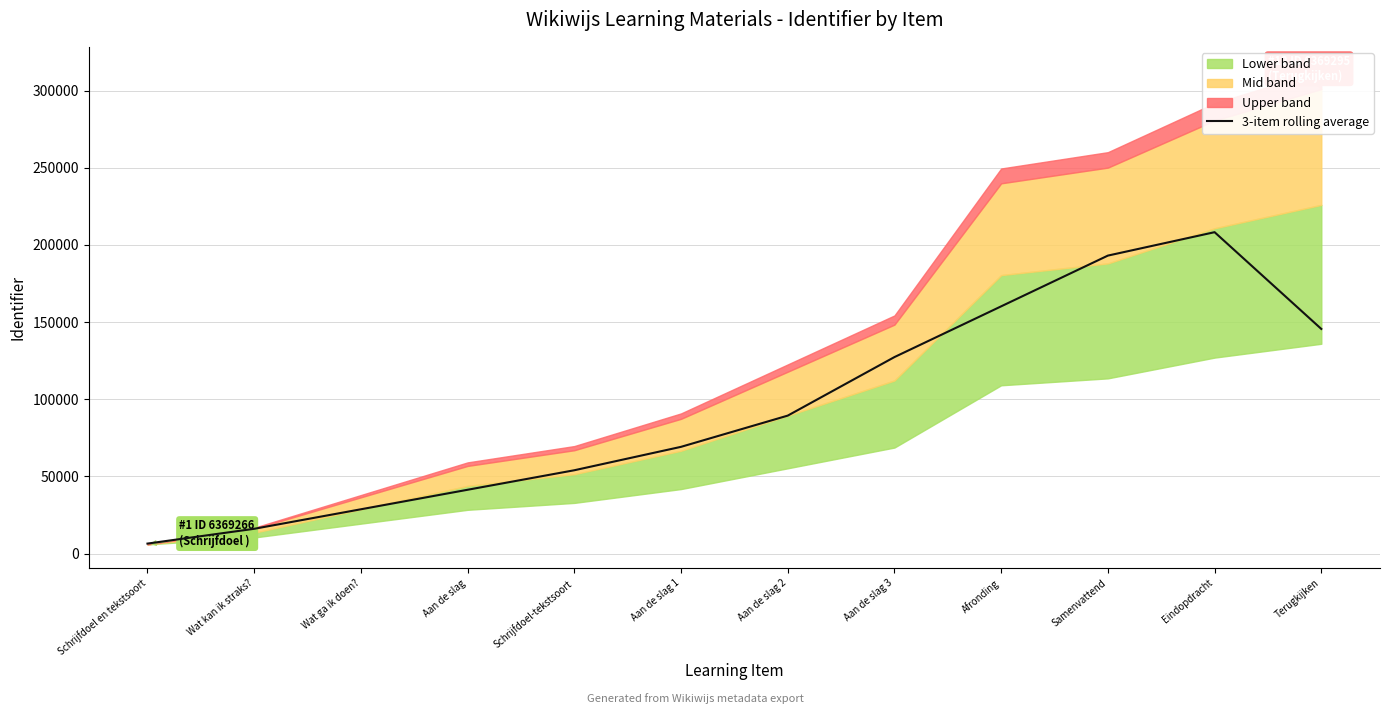

List the labels in order of value, smallest first.

Schrijfdoel en tekstsoort, Wat kan ik straks?, Wat ga ik doen?, Aan de slag, Schrijfdoel-tekstsoort, Aan de slag 1, Aan de slag 2, Aan de slag 3, Terugkijken, Afronding, Samenvattend, Eindopdracht